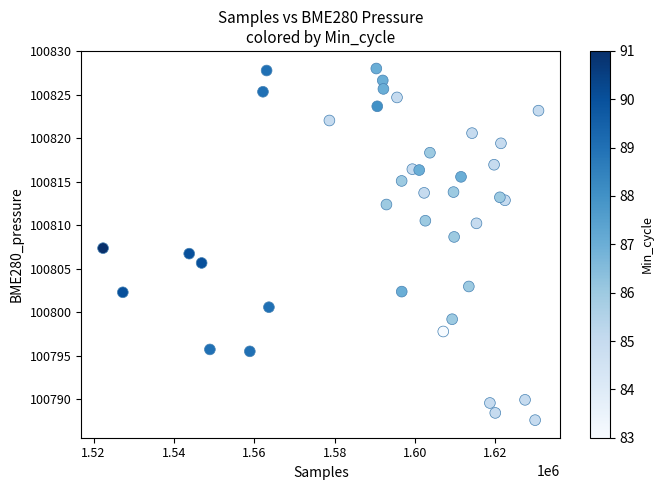

What is the range of Y values (max minus min)?

40.4